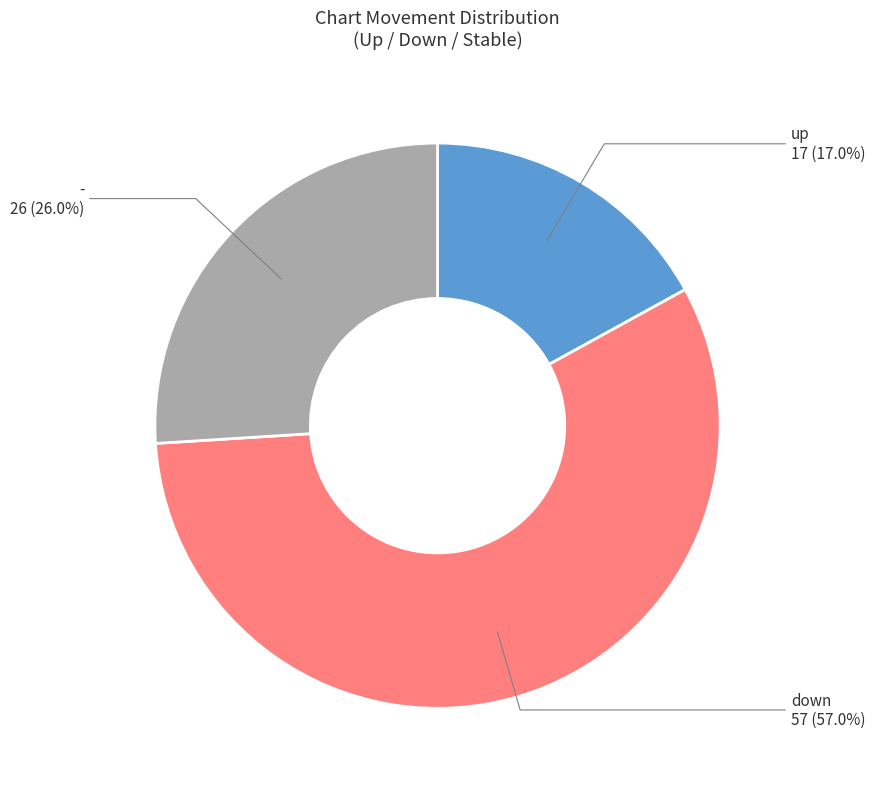

Does any single category account for the majority?

Yes